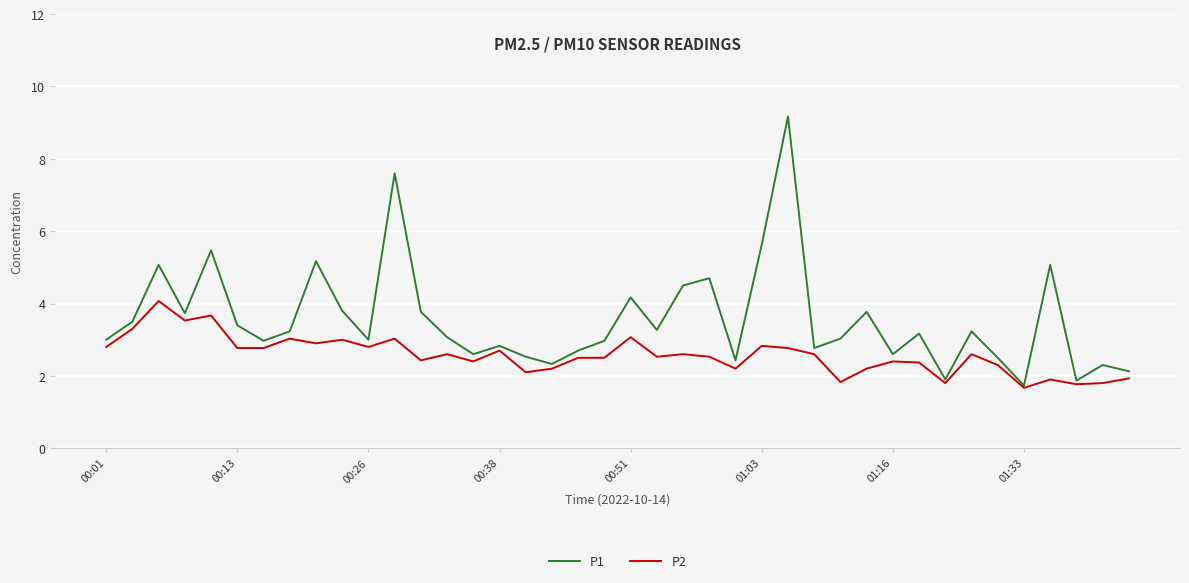

What is the maximum value for P1?

9.2